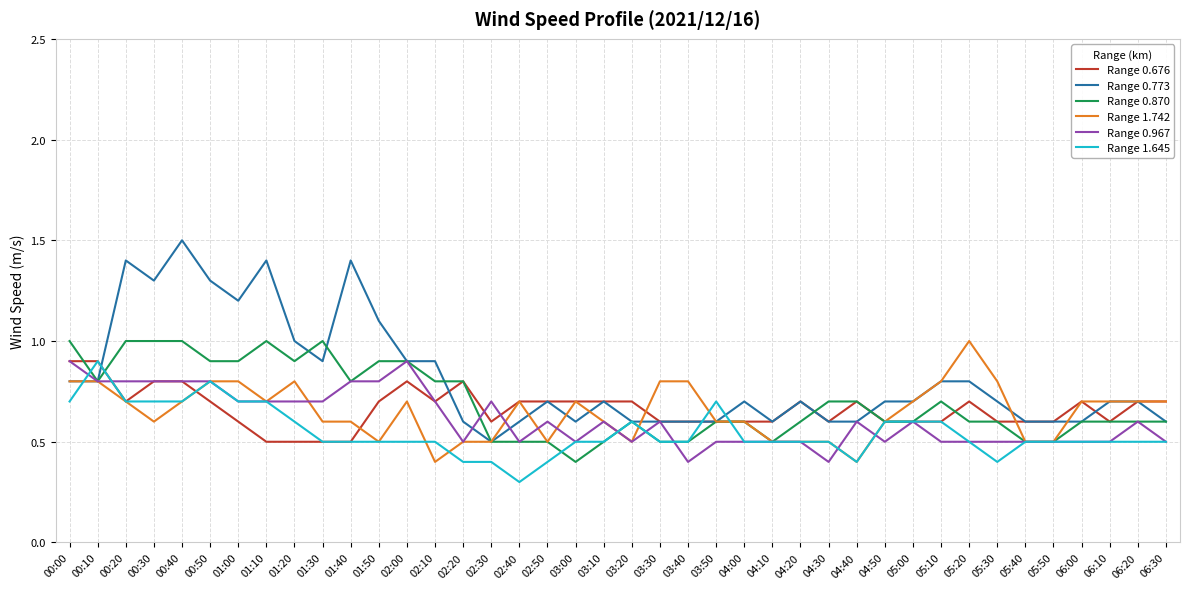

The Range 0.773 series shows 0.6 at 03:50. True or false?

True